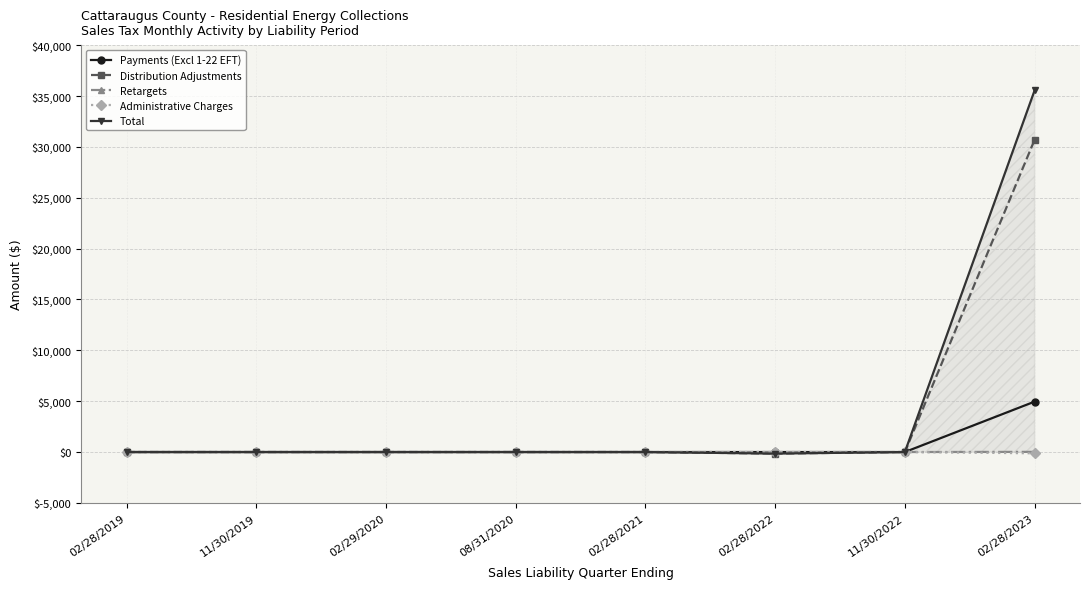

Is it true that Payments (Excl 1-22 EFT) equals 4955.2 at 02/28/2023?

True